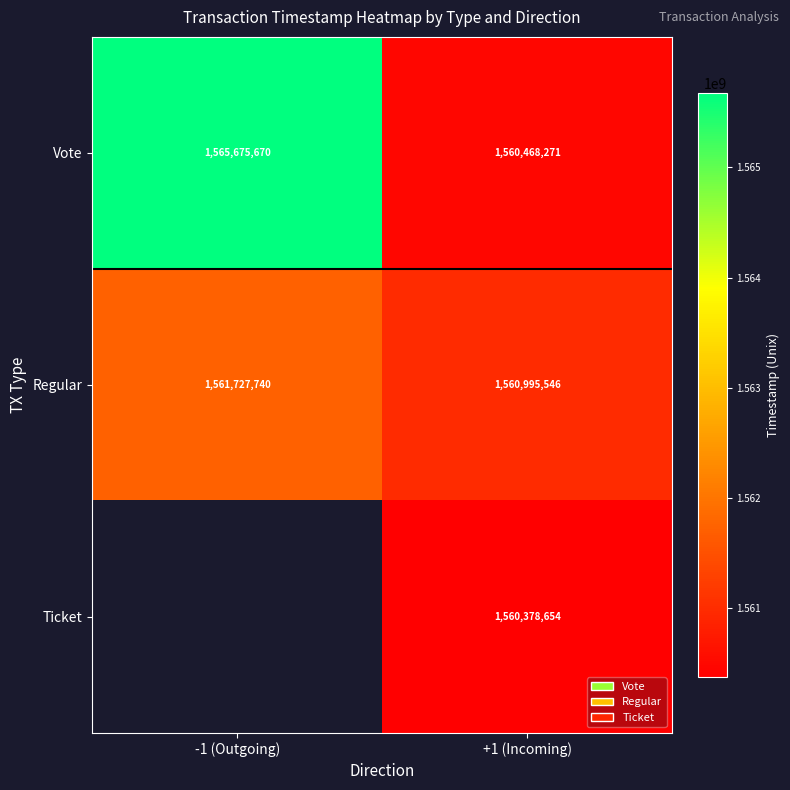

List the labels in order of Vote value, smallest first.

+1 (Incoming), -1 (Outgoing)